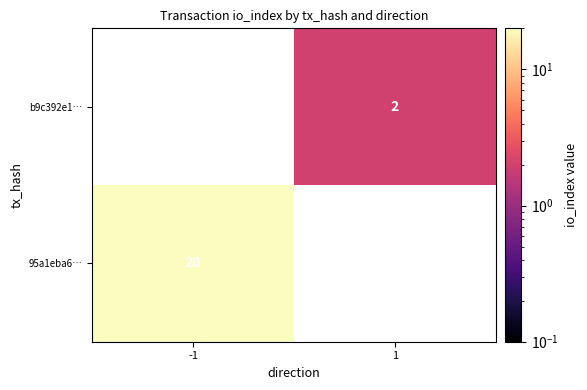

Is it true that b9c392e1… equals 2 at 1?

True